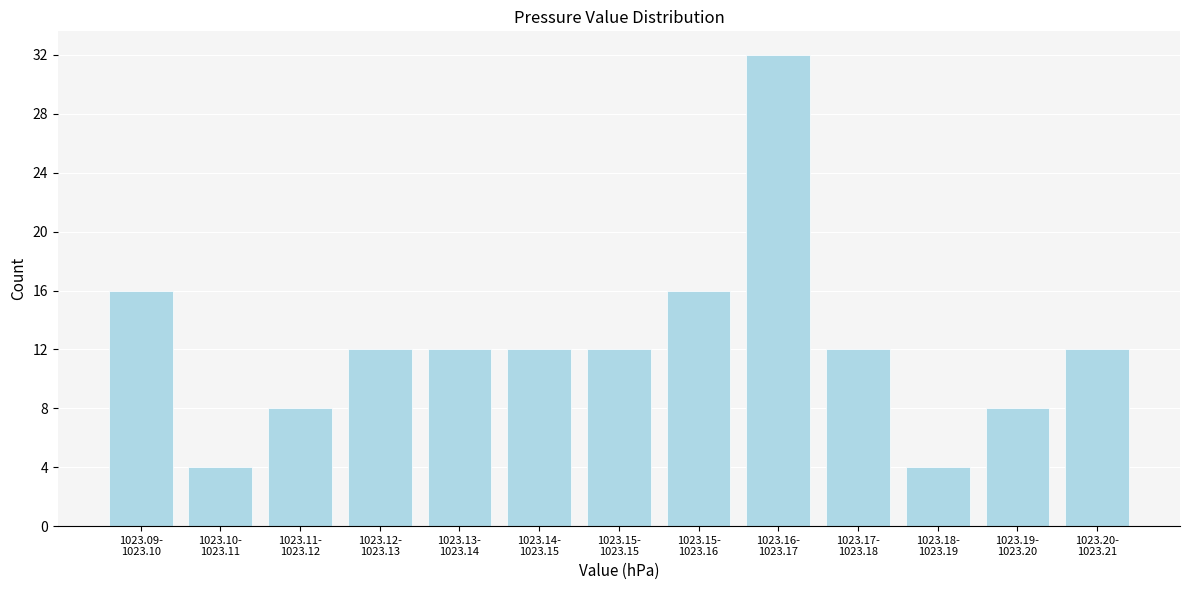

Reading right to left, list all the values displayed in this chart.

12	8	4	12	32	16	12	12	12	12	8	4	16